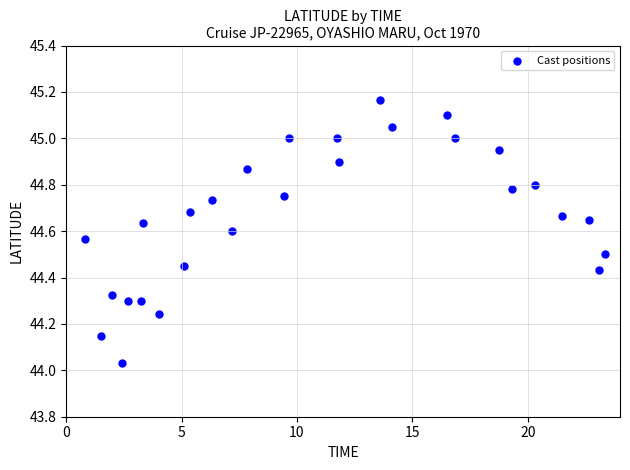

What is the range of Y values (max minus min)?

1.1